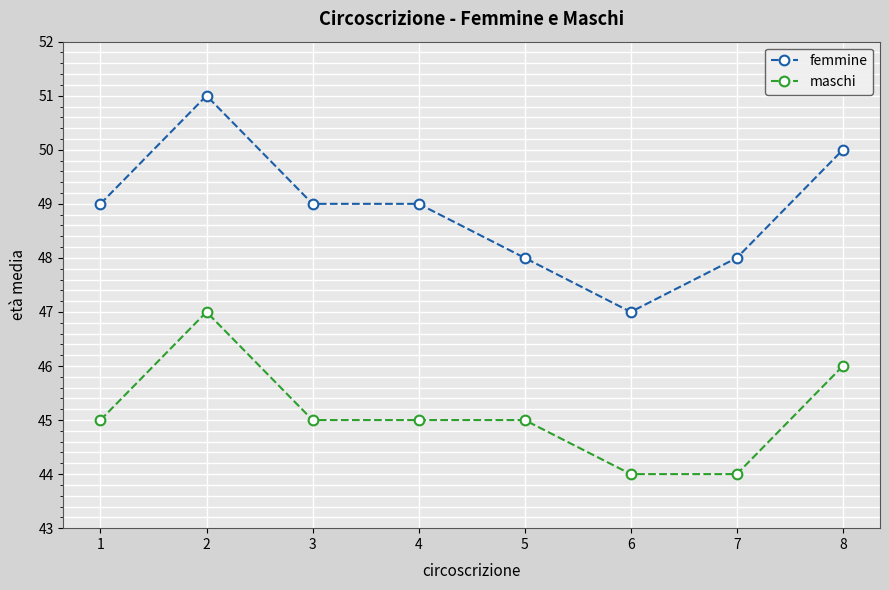

What is the value of the femmine point at the 5th from the left?

48